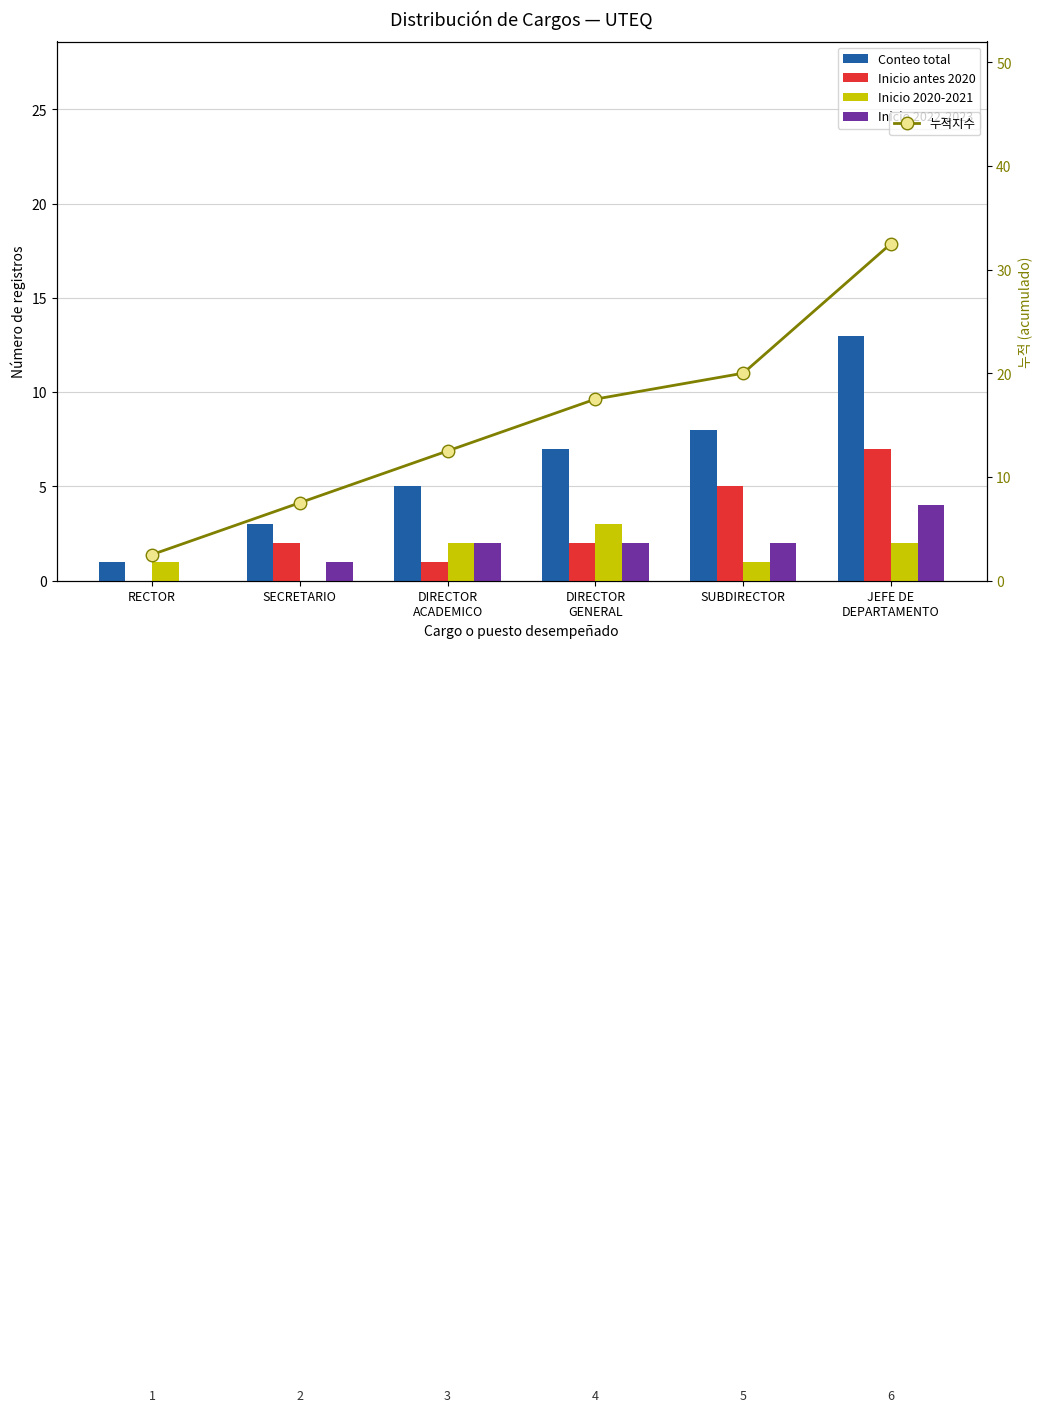

What is the average value of the Inicio 2022-2023 series?

1.8